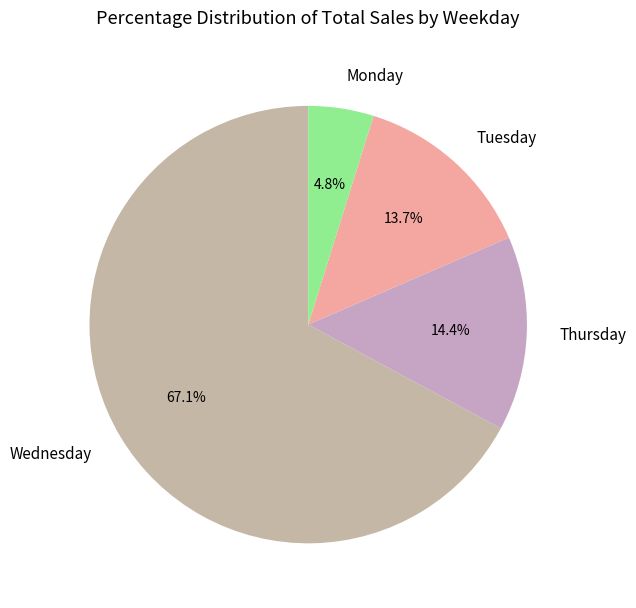

To the nearest percent, what is the difference between the largest and smallest slice percentages?

62%